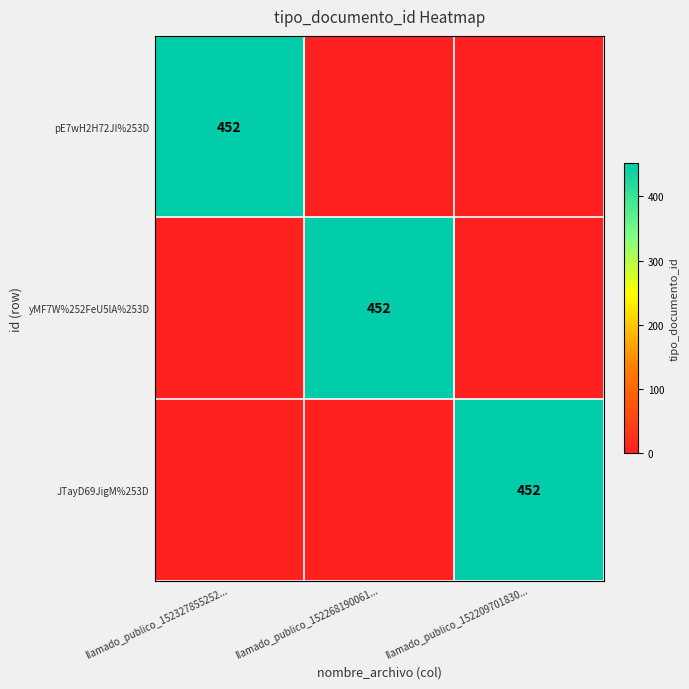

Is it true that pE7wH2H72JI%253D equals 664 at llamado_publico_152327855252...?

False